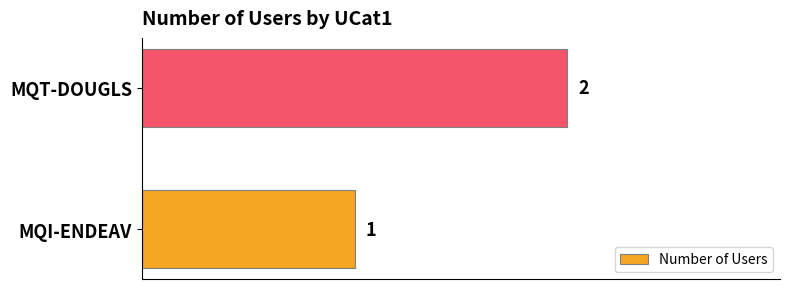

List the labels in order of value, smallest first.

MQI-ENDEAV, MQT-DOUGLS